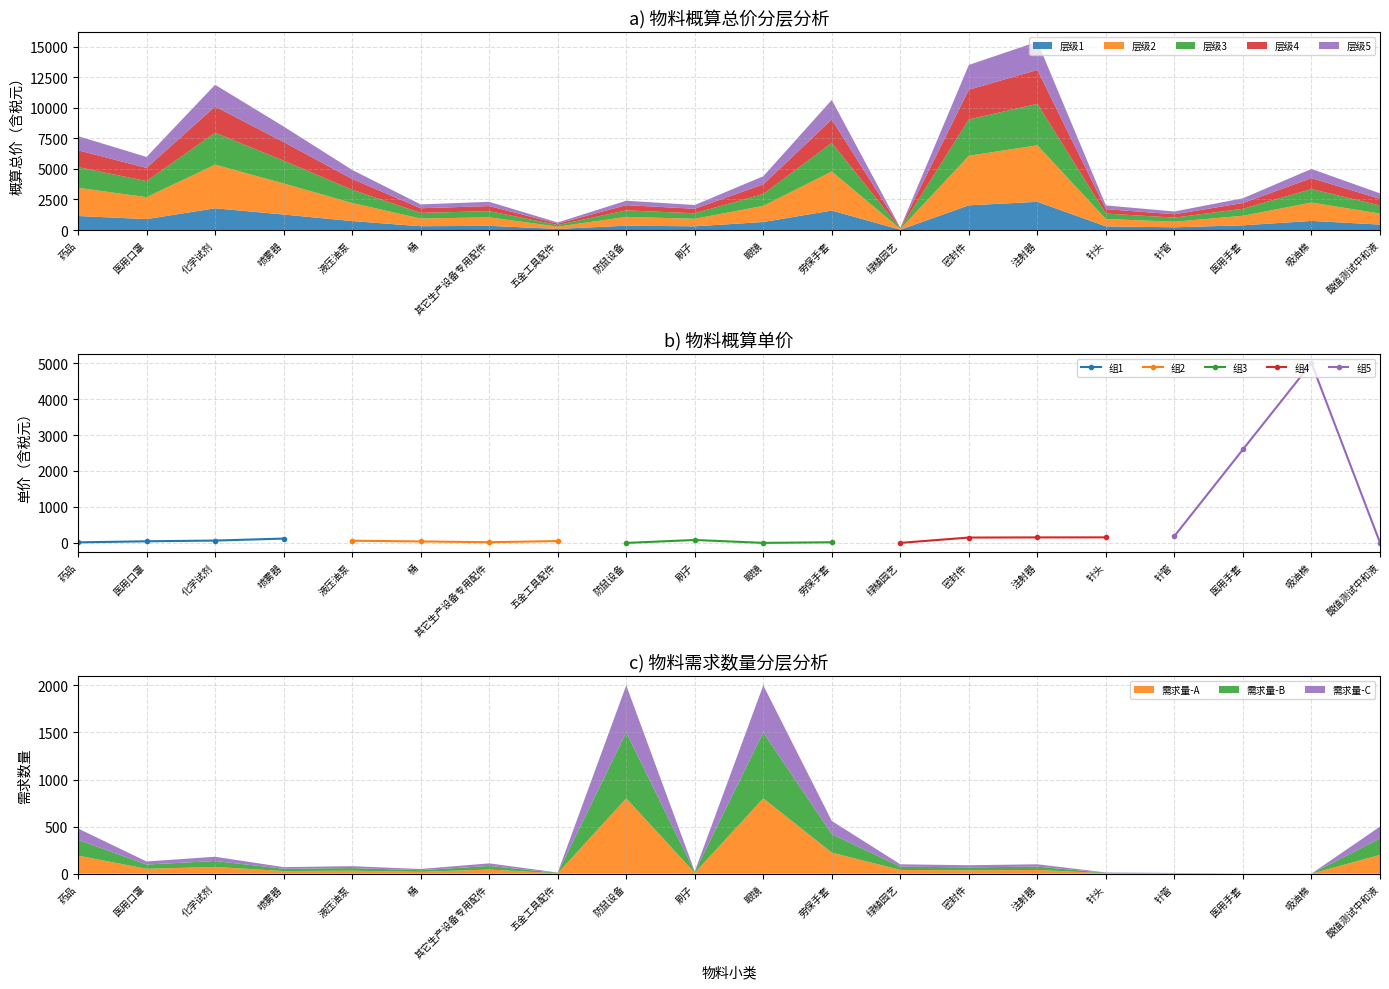

What is the minimum value for 组1?

16